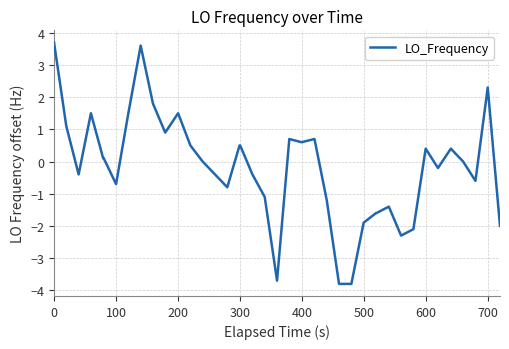

What is the smallest value displayed?

-3.8